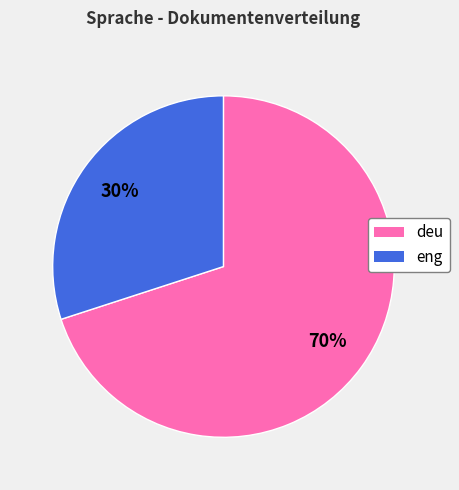

Which category accounts for the majority?

deu